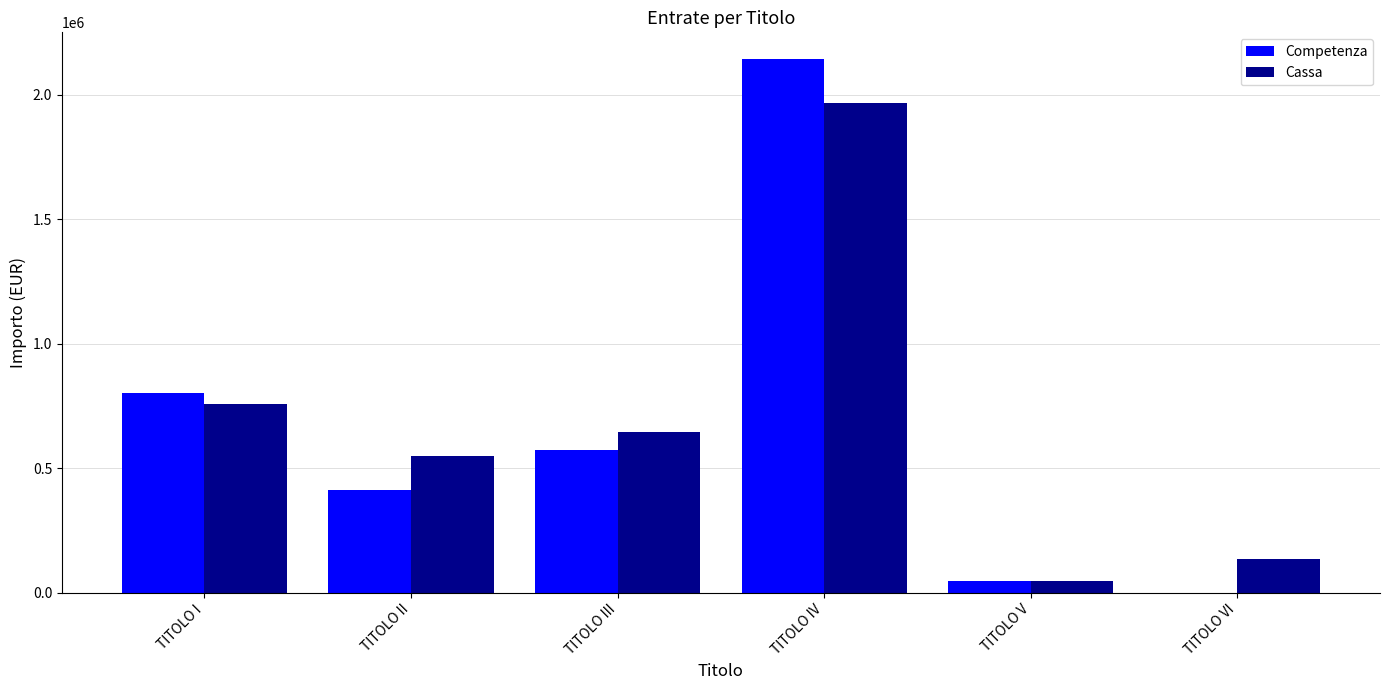

At which category is the sum across all series the highest?

TITOLO IV